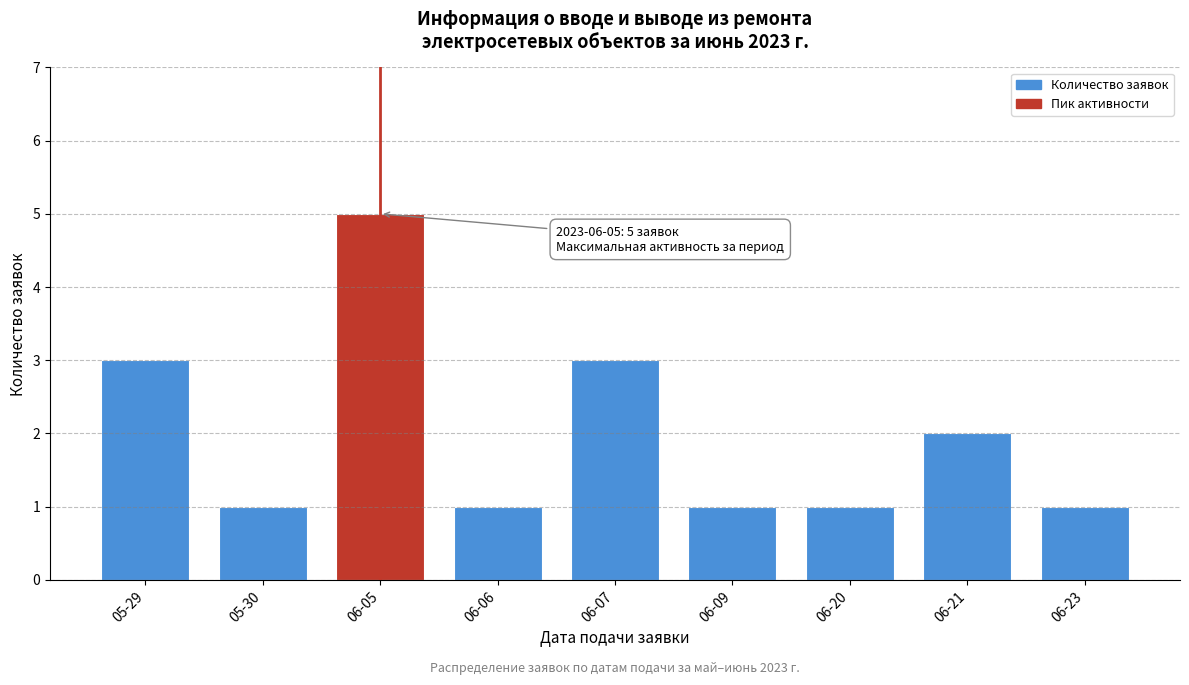

Reading left to right, list all the values displayed in this chart.

3	1	5	1	3	1	1	2	1